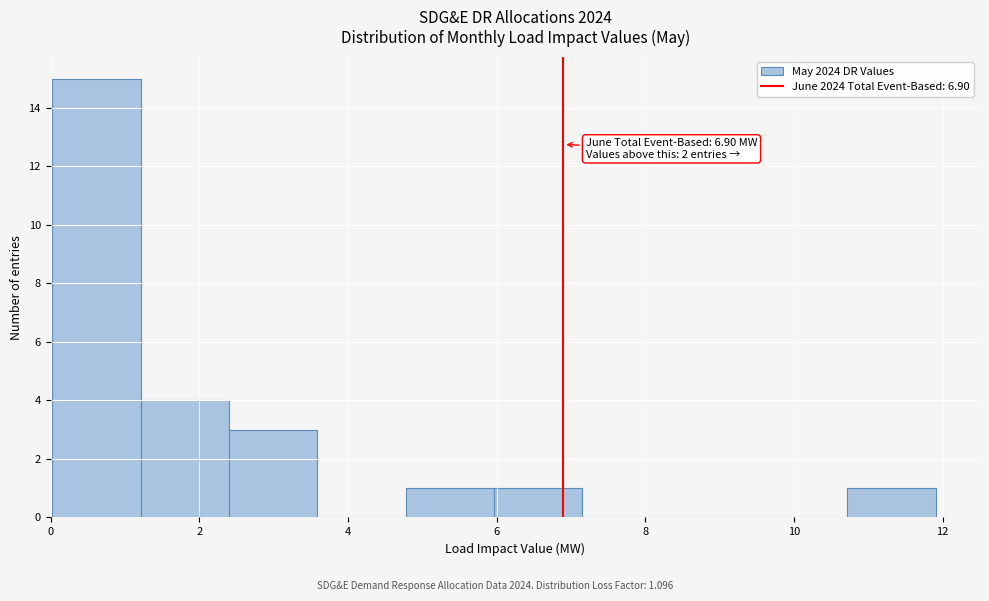

Over which range of the x-axis is the bar tallest?

0.0 to 1.2